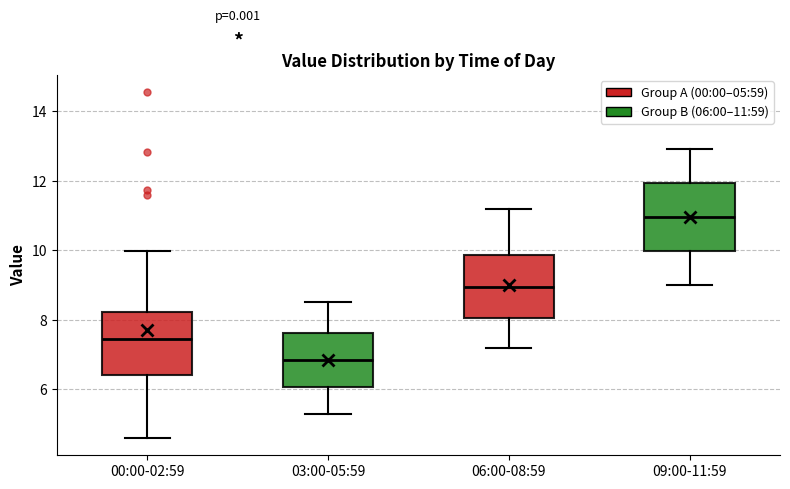

Reading left to right, transcribe this box plot: for each box, give where its median line is, the range the box spans, and where its two whiskers end, as read against the y-axis. The values are not printed on the chart, so give them approximately, as read against the axis.

00:00-02:59: median 7.4, box 6.4 to 8.2, whiskers 4.6 to 10.0
03:00-05:59: median 6.8, box 6.0 to 7.6, whiskers 5.4 to 8.6
06:00-08:59: median 9.0, box 8.0 to 9.8, whiskers 7.2 to 11.2
09:00-11:59: median 11.0, box 10.0 to 12.0, whiskers 9.0 to 13.0